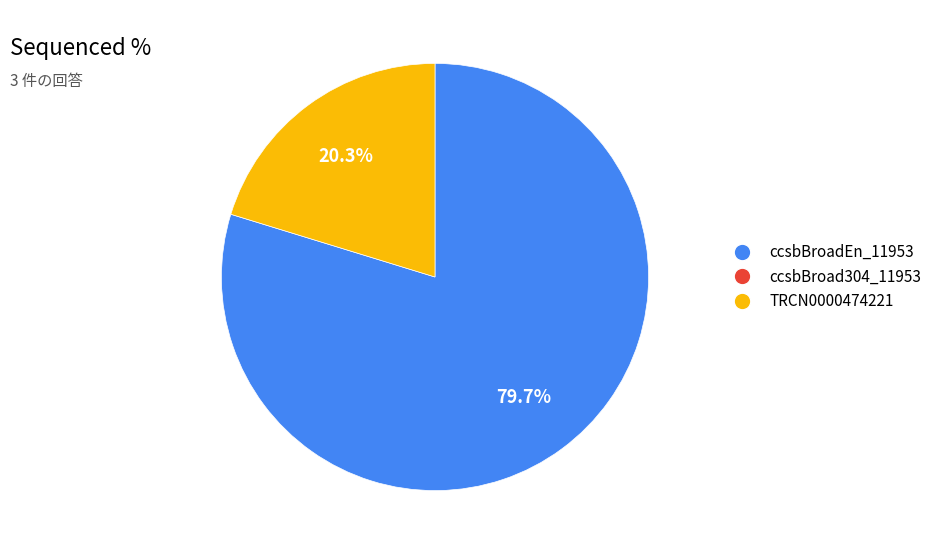

Does any single category account for the majority?

Yes